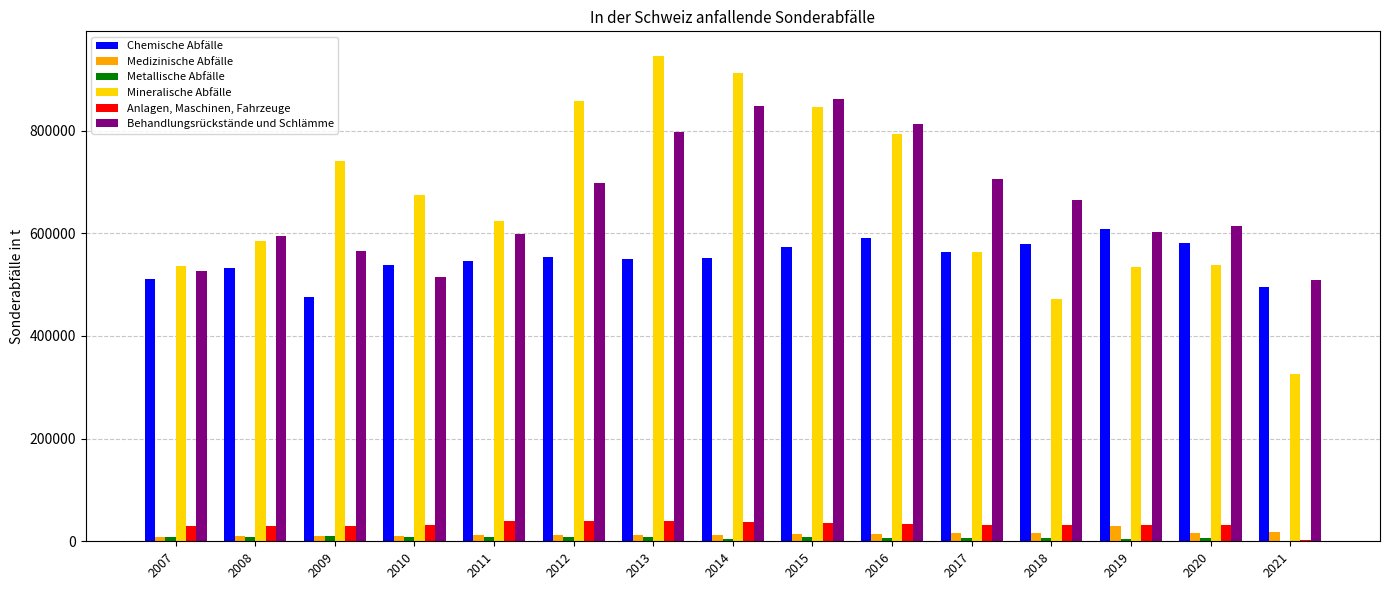

What is the sum of the Medizinische Abfälle values at 2007 and 2008?

18600